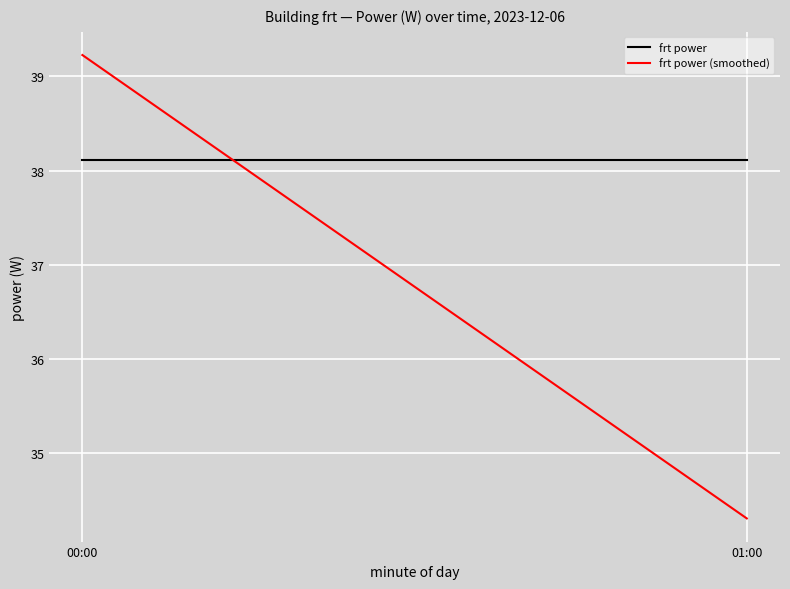

Reading left to right, extract all data points from this chart.

frt power: 00:00=38.1	01:00=38.1
frt power (smoothed): 00:00=39.2	01:00=34.3